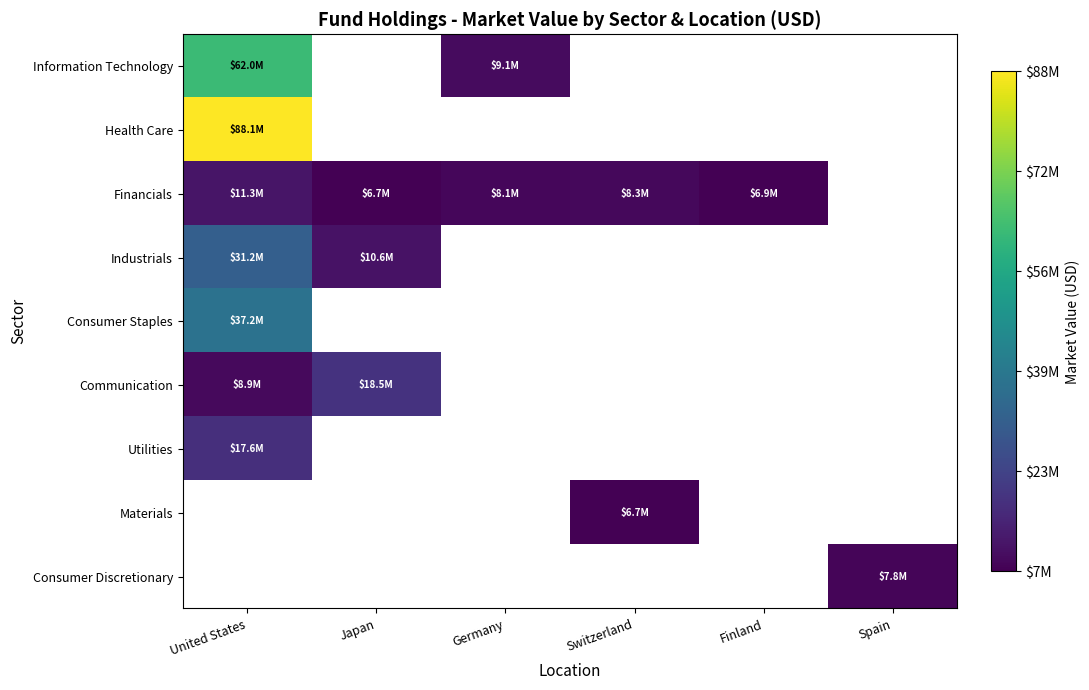

How many positive values does the Utilities series have?

1